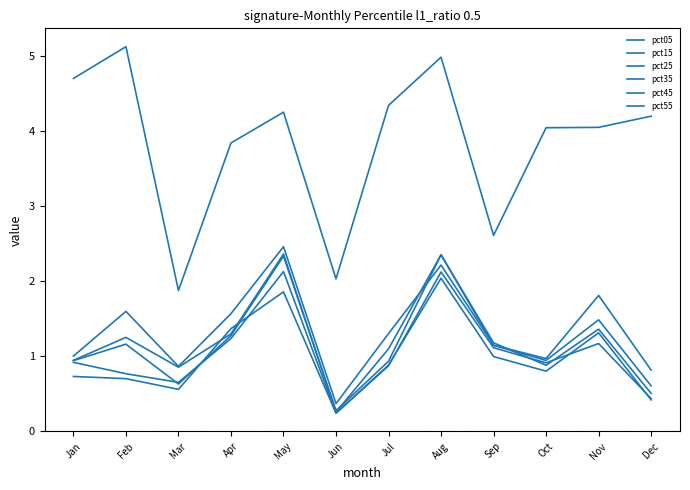

Count the number of data series in this chart.

6